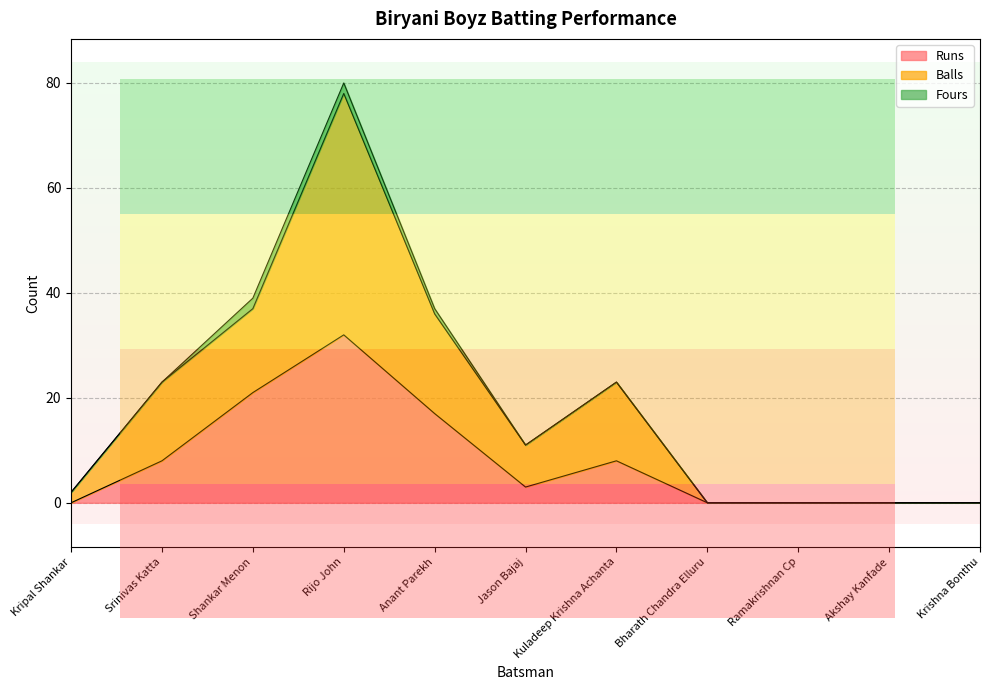

Which series changed the most between Srinivas Katta and Bharath Chandra Elluru?

Balls